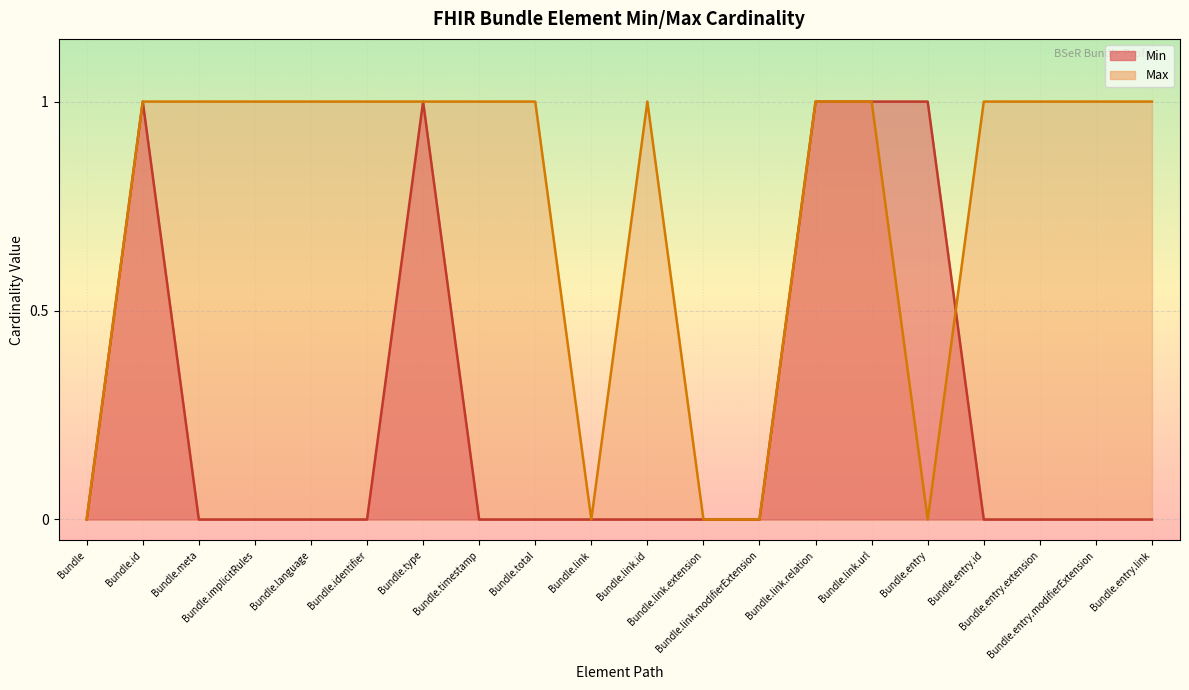

In Max, how many points are lower than both neighbors (excluding endpoints)?

2